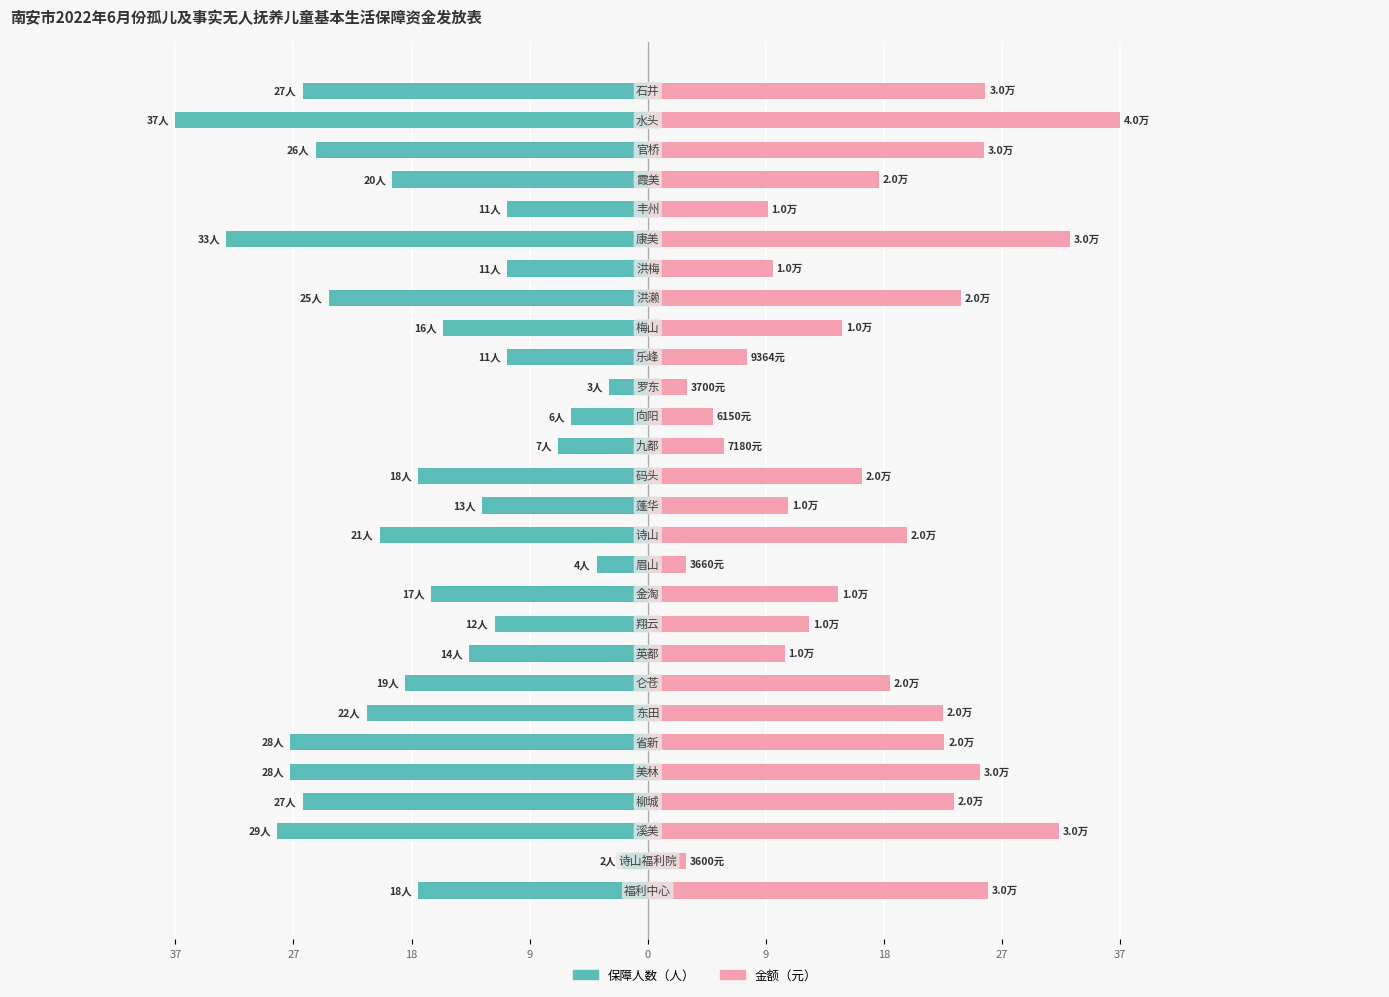

True or false: 金额（万元，比例） has a value of 51.8 at 18.

False